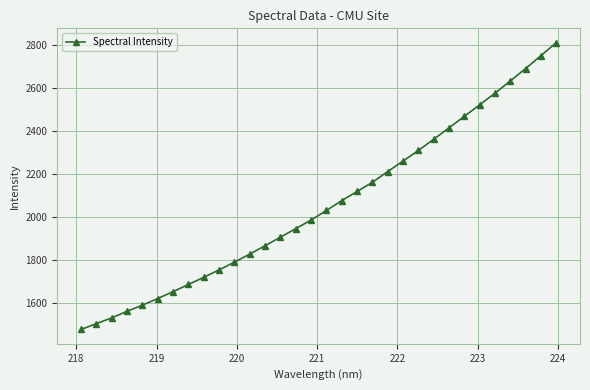

What is the sum of all values?

65876.3